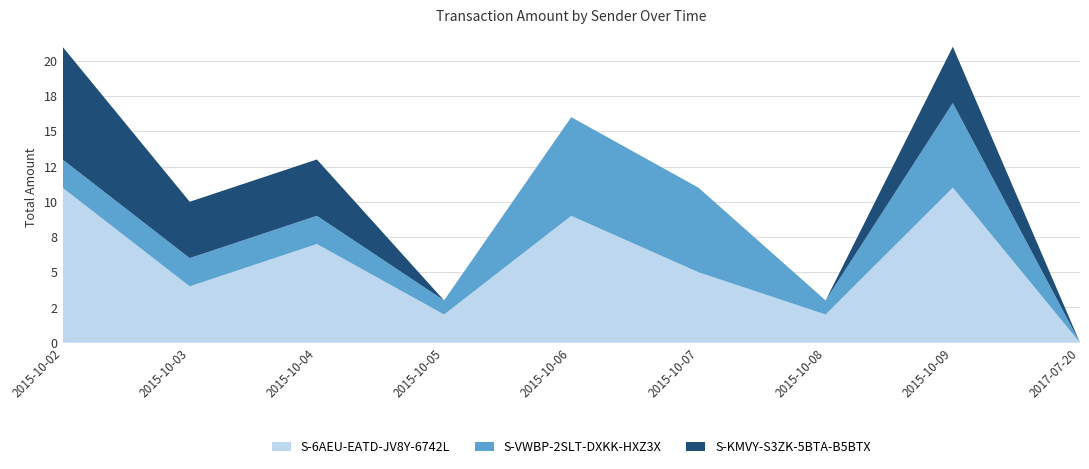

Reading right to left, what are all the values shown in this chart?

S-6AEU-EATD-JV8Y-6742L: 0	11	2	5	9	2	7	4	11
S-VWBP-2SLT-DXKK-HXZ3X: 0	6	1	6	7	1	2	2	2
S-KMVY-S3ZK-5BTA-B5BTX: 0	4	0	0	0	0	4	4	8